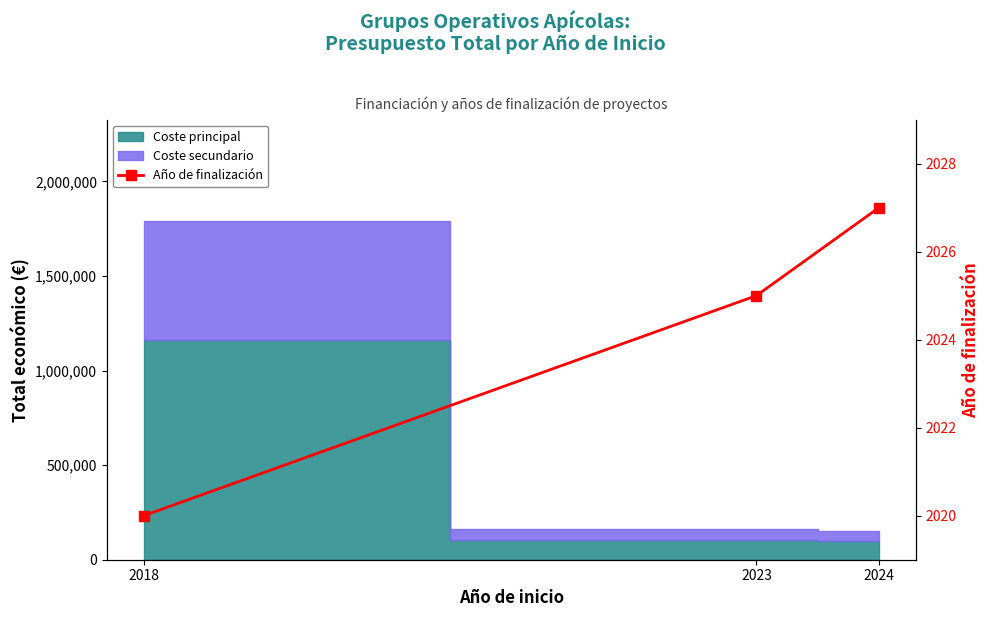

Reading right to left, what are all the values shown in this chart?

2024=2027	2023=2025	2018=2020